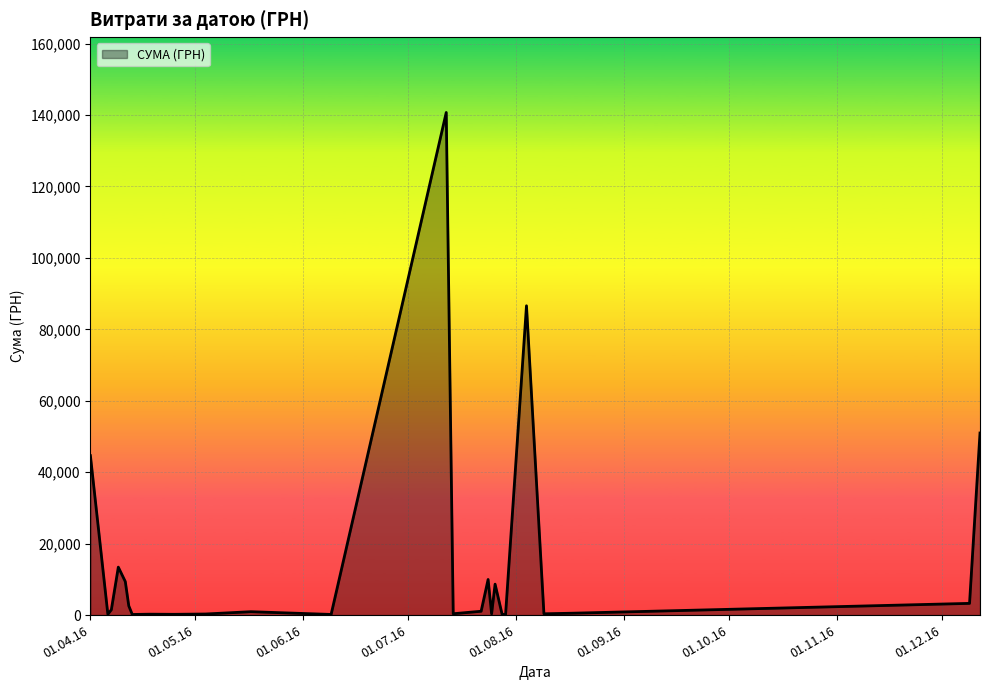

What is the greatest value displayed?

140706.2